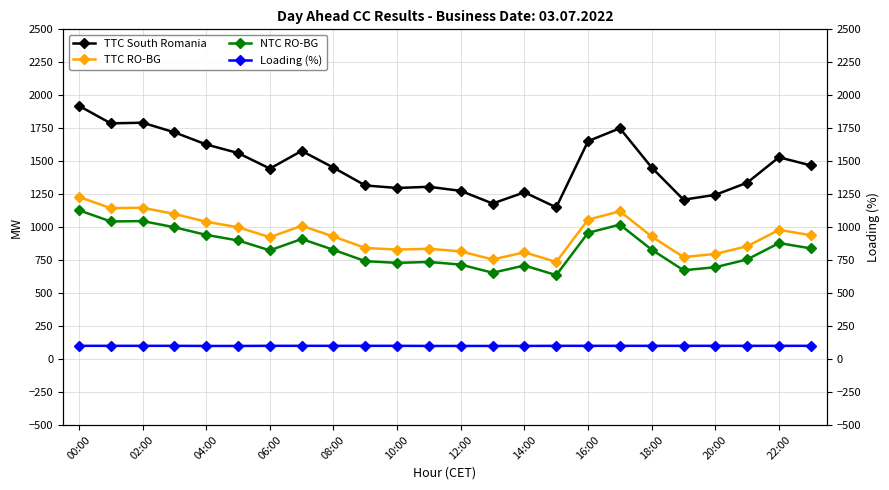

How many values in the TTC South Romania series exceed 1452?

11